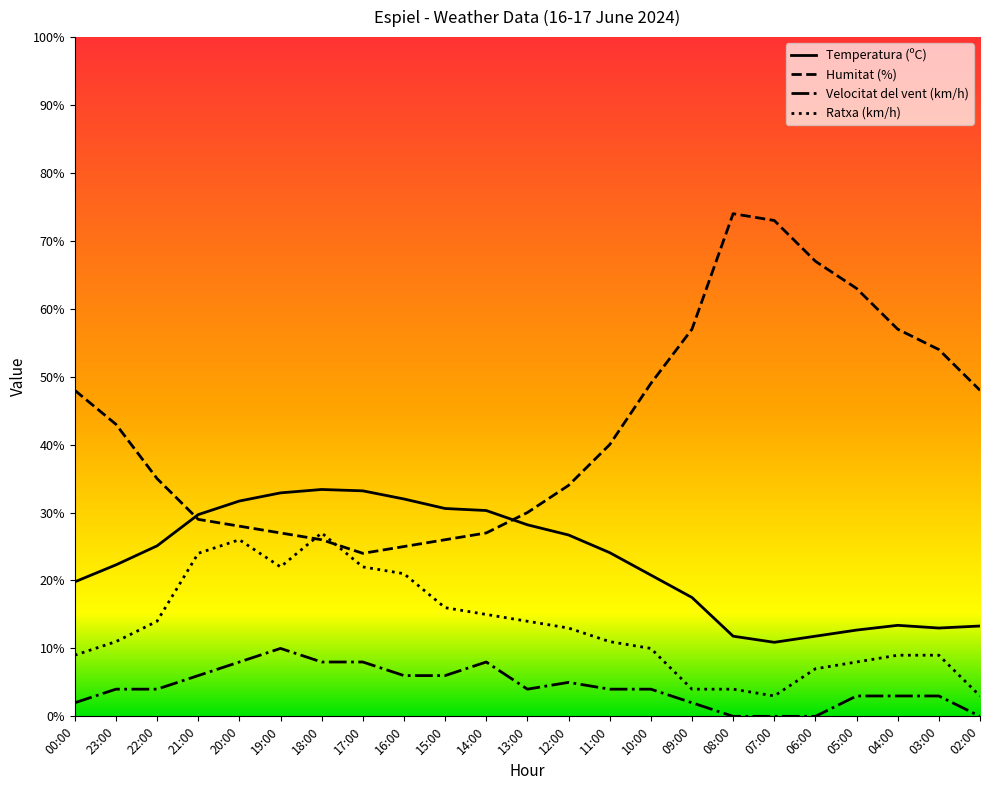

What is the difference between the maximum and minimum values in the Temperatura (ºC) series?

22.5